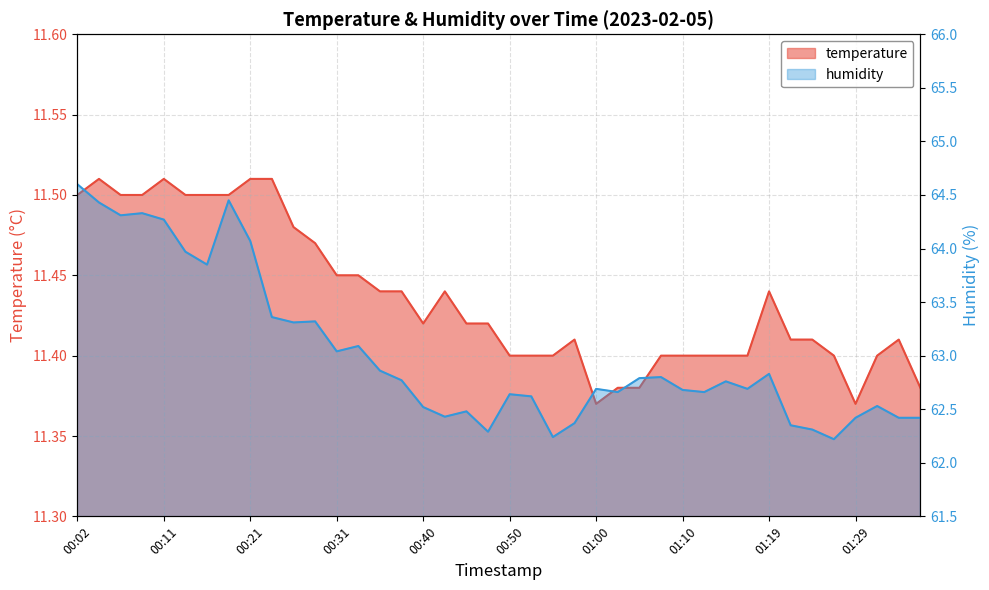

At how many categories does at least one series exceed 36?

40